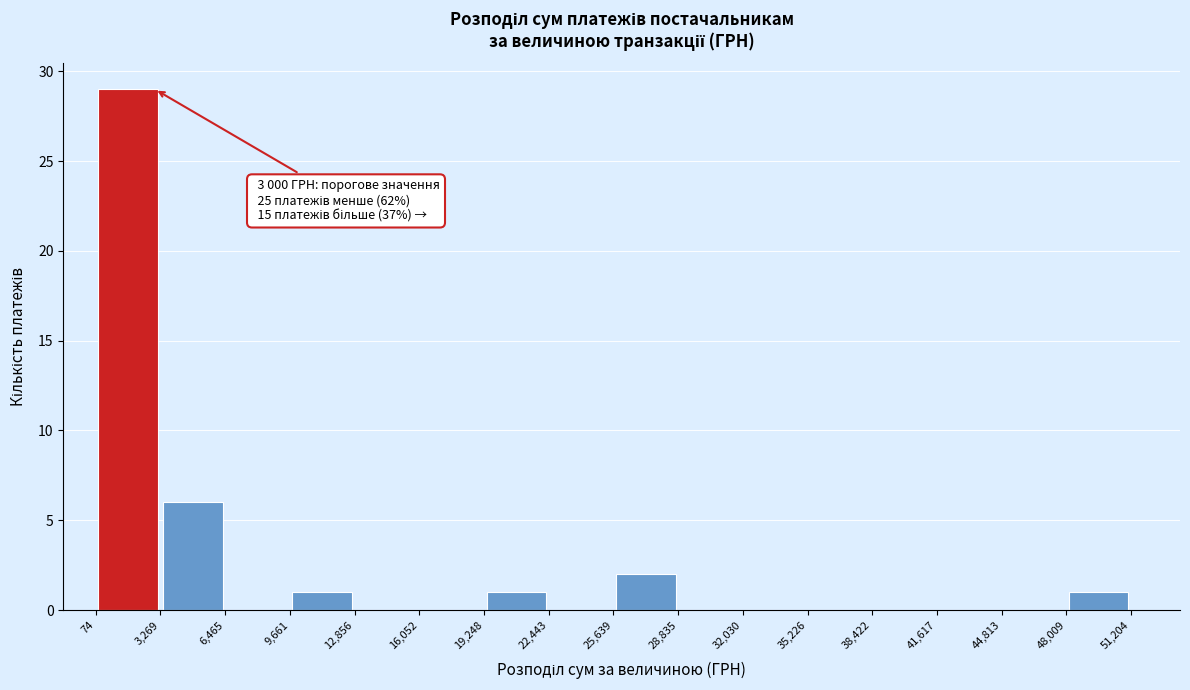

Which range on the x-axis has the tallest bar?

74 to 3,269